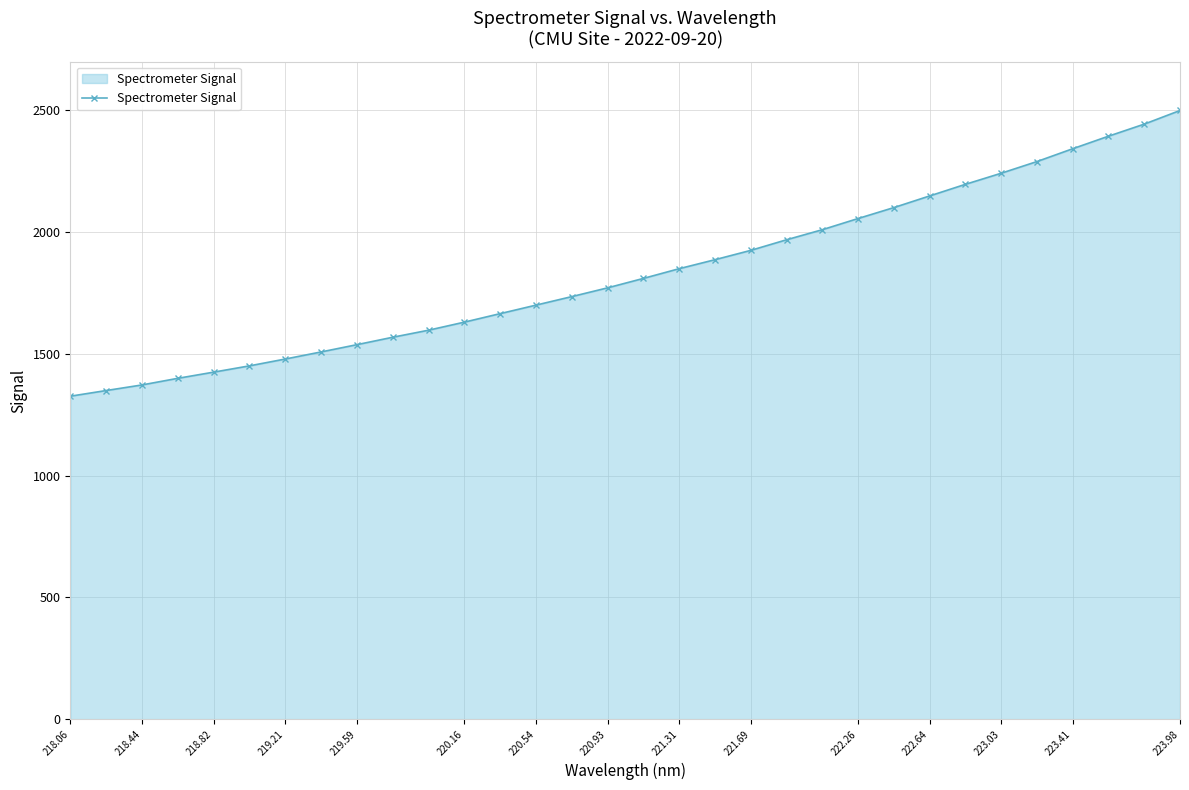

What is the sum of all values?

58683.0